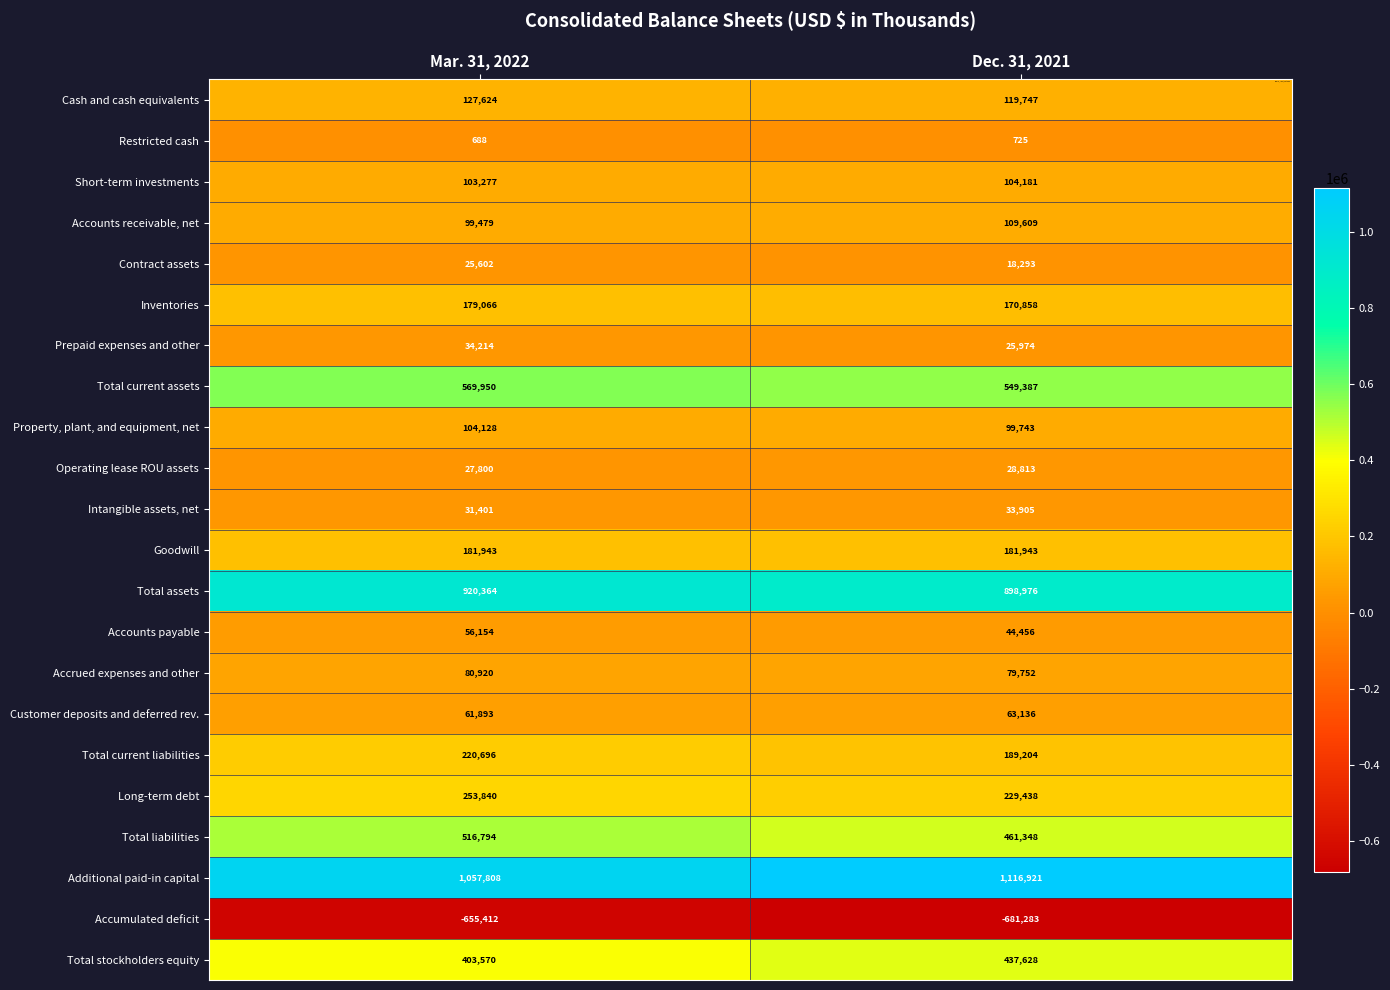

List the series in order of their peak value, lowest first.

Accumulated deficit, Restricted cash, Contract assets, Operating lease ROU assets, Intangible assets, net, Prepaid expenses and other, Accounts payable, Customer deposits and deferred rev., Accrued expenses and other, Property, plant, and equipment, net, Short-term investments, Accounts receivable, net, Cash and cash equivalents, Inventories, Goodwill, Total current liabilities, Long-term debt, Total stockholders equity, Total liabilities, Total current assets, Total assets, Additional paid-in capital